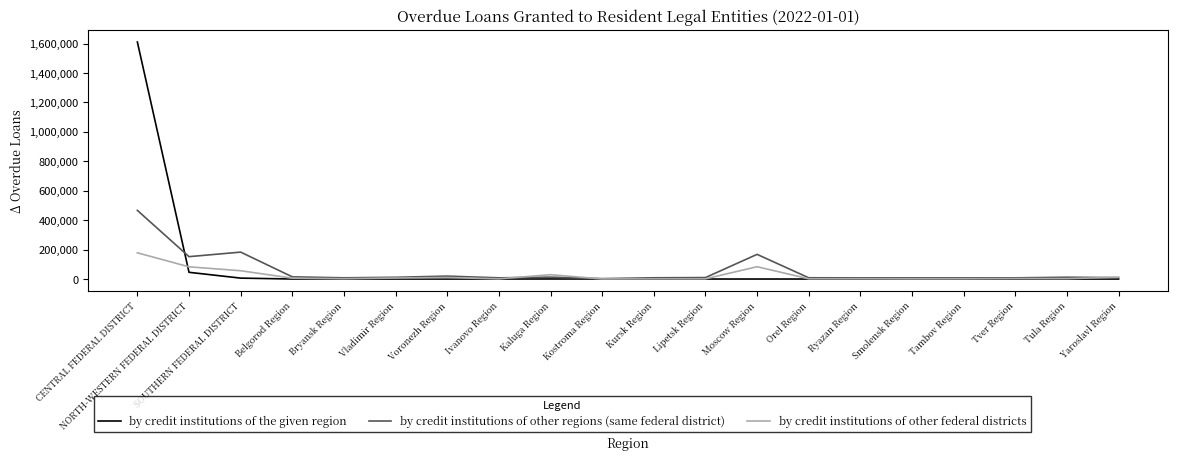

Which label corresponds to the largest value in the chart?

CENTRAL FEDERAL DISTRICT